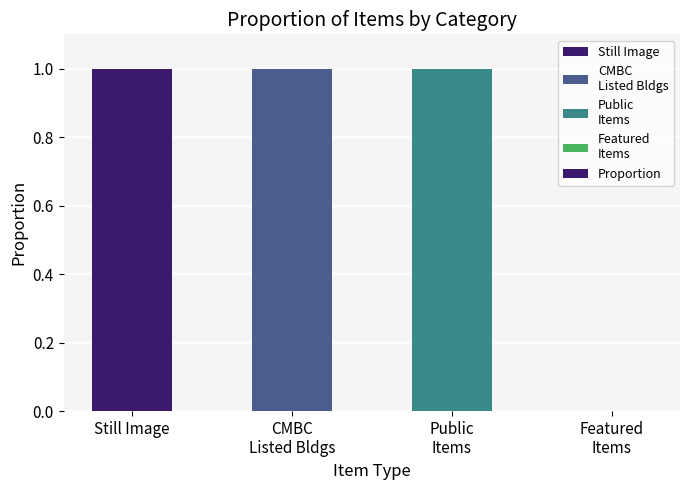

How many distinct data groups are displayed?

1